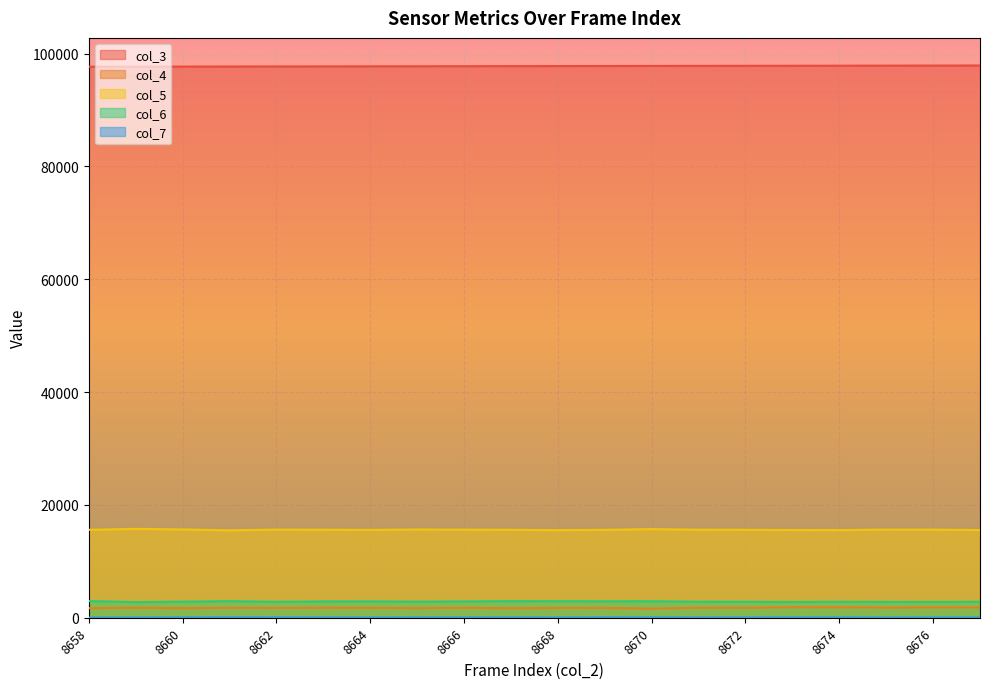

Which series has the largest range (max minus min)?

col_5